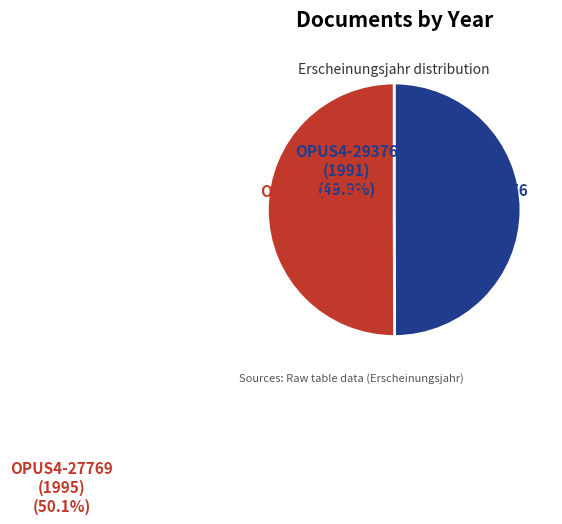

Rank the categories by value from lowest to highest.

OPUS4-29376 (1991), OPUS4-27769 (1995)